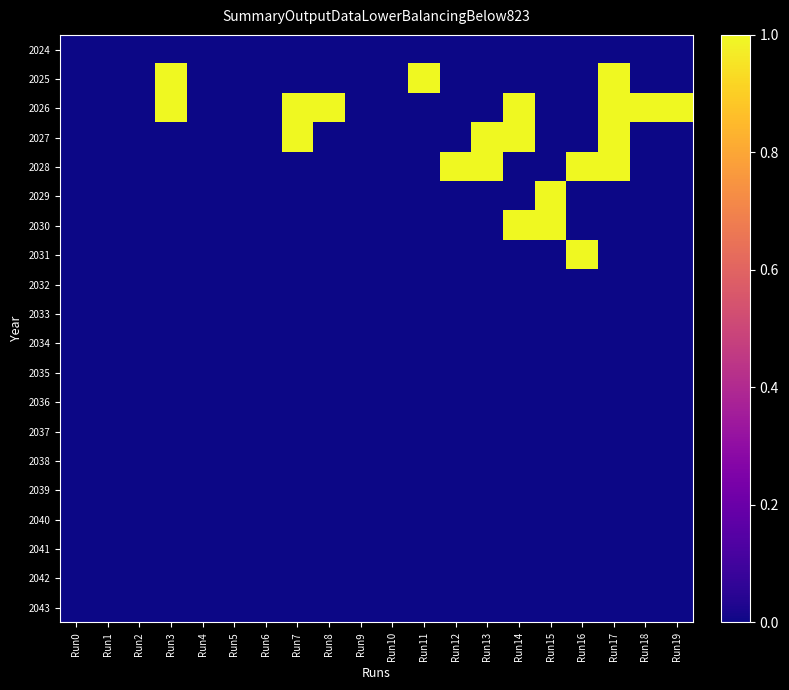

What is the maximum value shown in the chart?

1